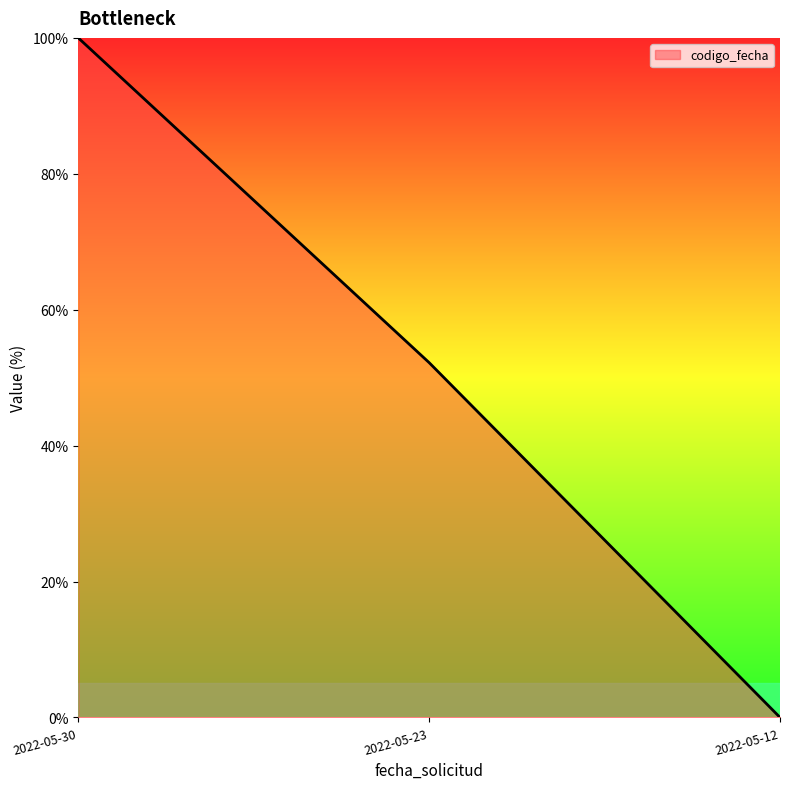

At which label does the data first exceed 52?

2022-05-30